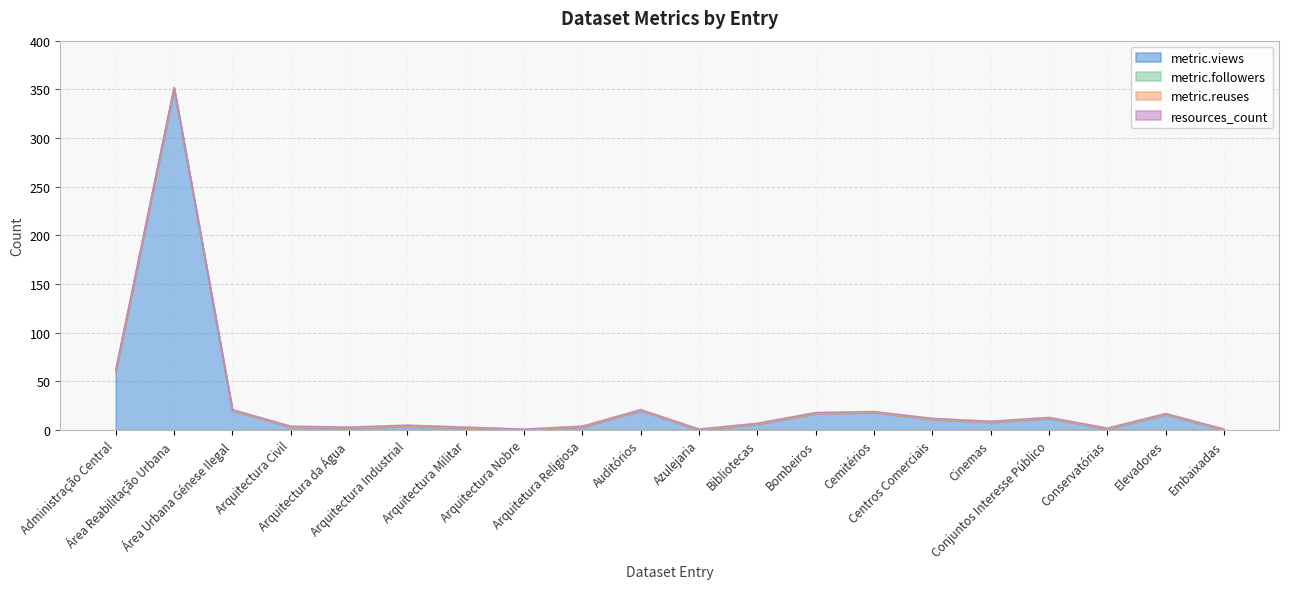

Which series has the largest total across all categories?

metric.views